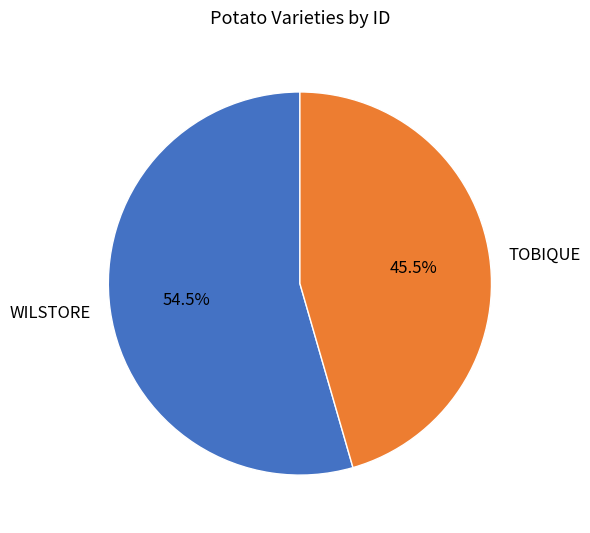

Approximately how many times larger is the value at TOBIQUE compared to WILSTORE?

0.8